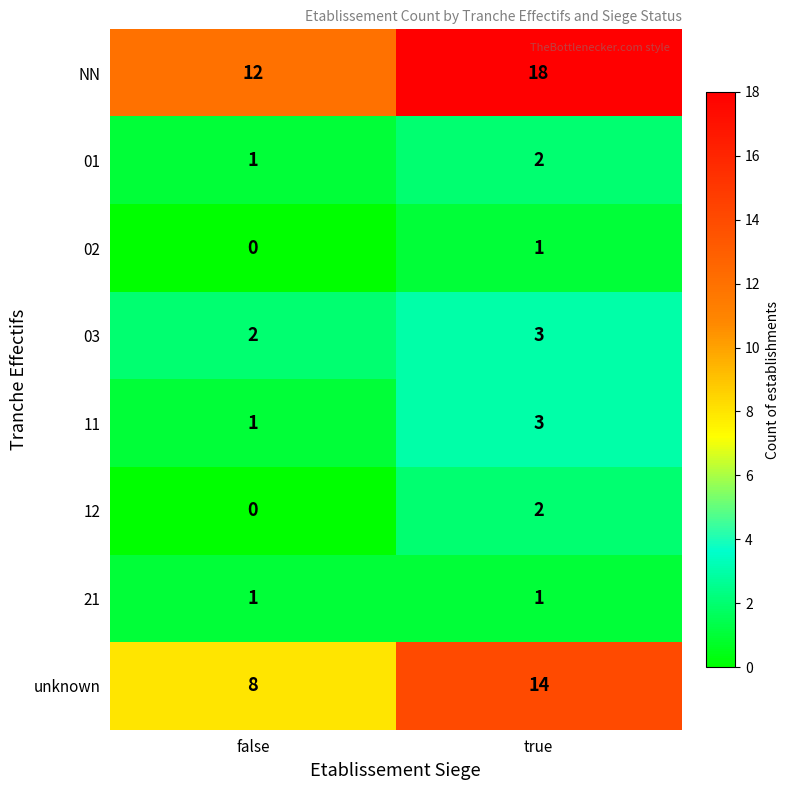

Reading left to right, transcribe all the data shown in this chart.

NN: 12	18
01: 1	2
02: 0	1
03: 2	3
11: 1	3
12: 0	2
21: 1	1
unknown: 8	14